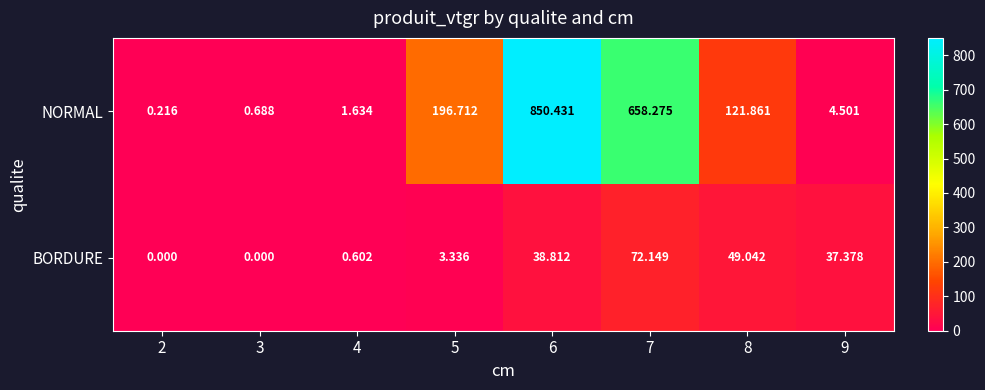

Which series changed the most between 3 and 9?

BORDURE